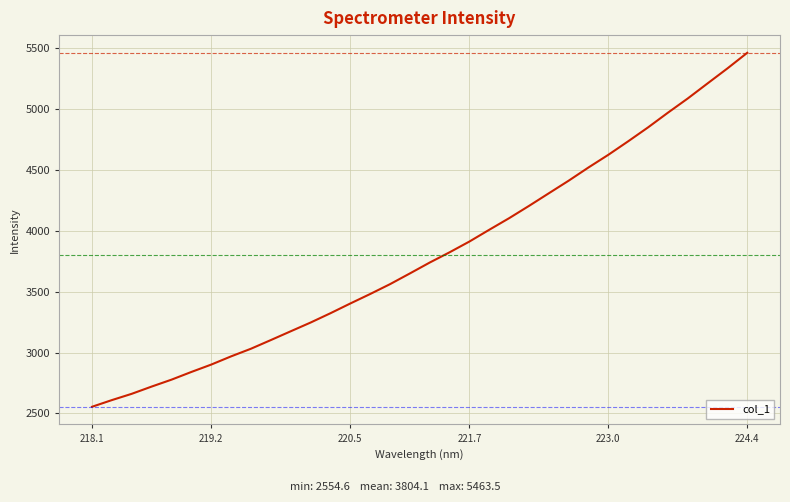

Does the chart display data point markers on the line(s)?

No